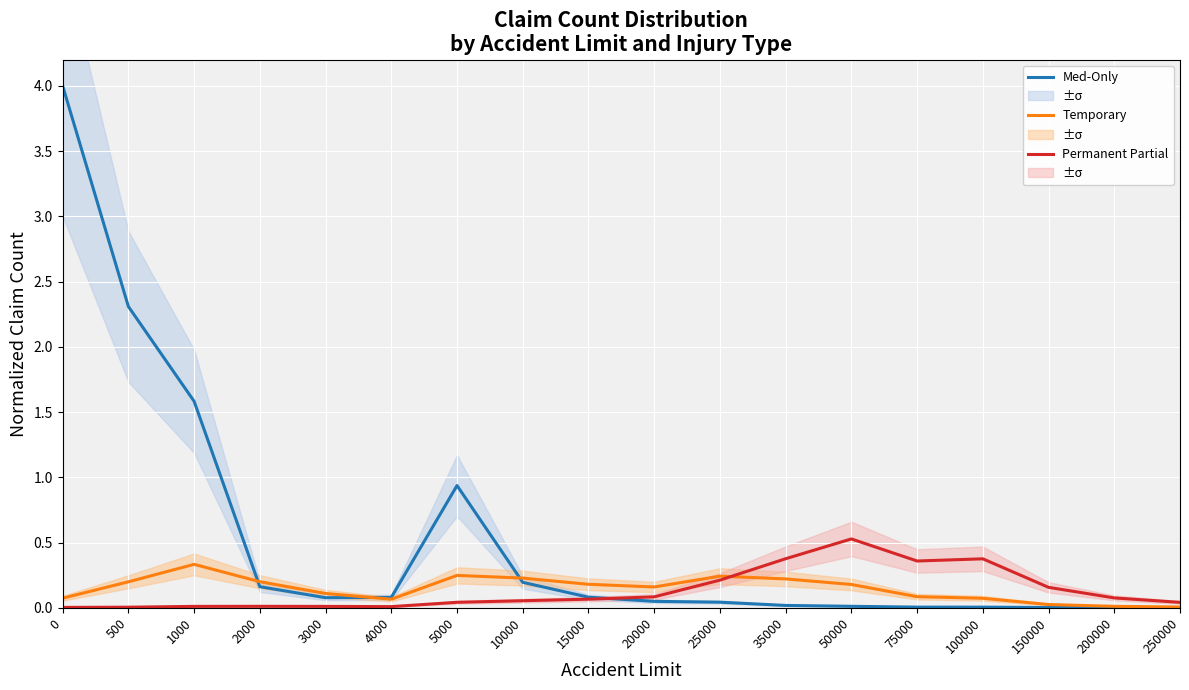

Reading right to left, what are all the values shown in this chart?

Med-Only: 250000=0.0	200000=0.0	150000=0.0	100000=0.0	75000=0.0	50000=0.0	35000=0.0	25000=0.0	20000=0.0	15000=0.1	10000=0.2	5000=0.9	4000=0.1	3000=0.1	2000=0.2	1000=1.6	500=2.3	0=4.0
Temporary: 250000=0.0	200000=0.0	150000=0.0	100000=0.1	75000=0.1	50000=0.2	35000=0.2	25000=0.2	20000=0.2	15000=0.2	10000=0.2	5000=0.2	4000=0.1	3000=0.1	2000=0.2	1000=0.3	500=0.2	0=0.1
Permanent Partial: 250000=0.0	200000=0.1	150000=0.2	100000=0.4	75000=0.4	50000=0.5	35000=0.4	25000=0.2	20000=0.1	15000=0.1	10000=0.1	5000=0.0	4000=0.0	3000=0.0	2000=0.0	1000=0.0	500=0.0	0=0.0